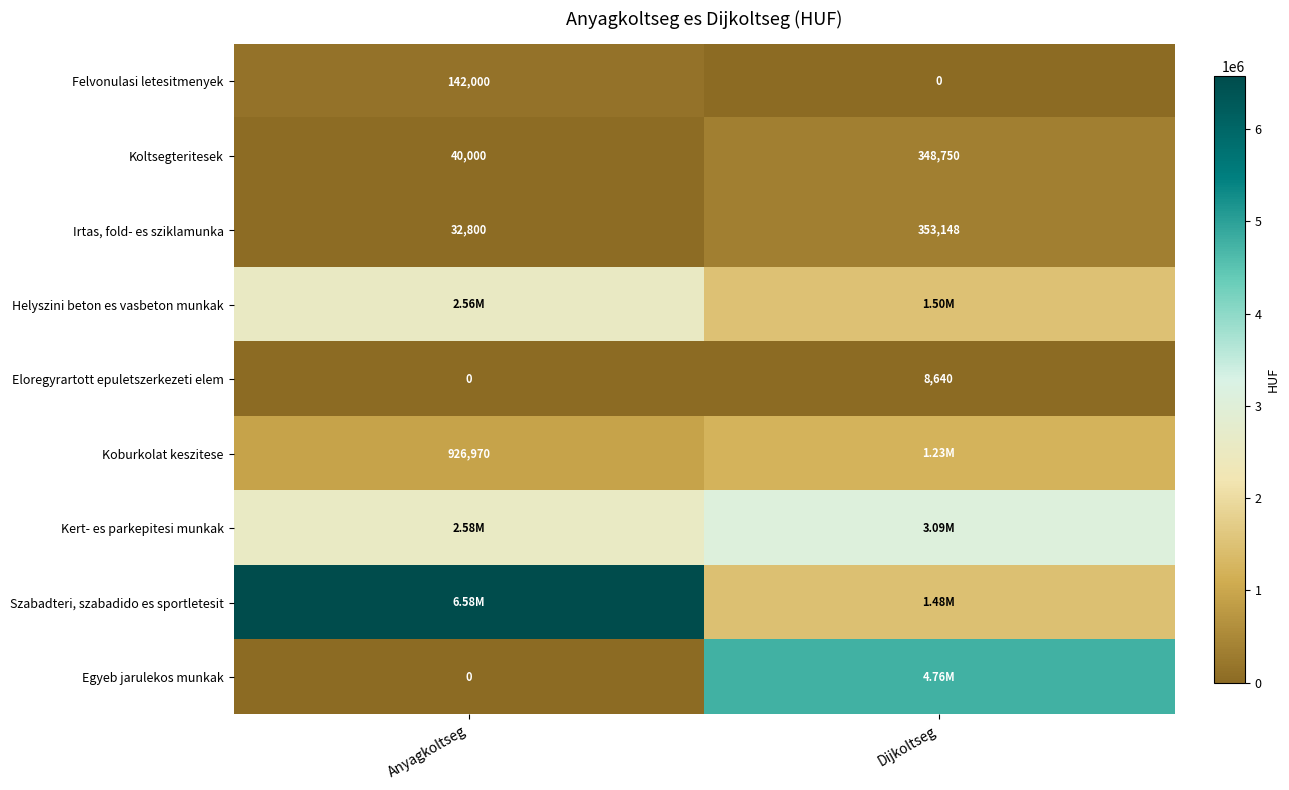

What is the sum of all Koltsegteritesek values?

388750